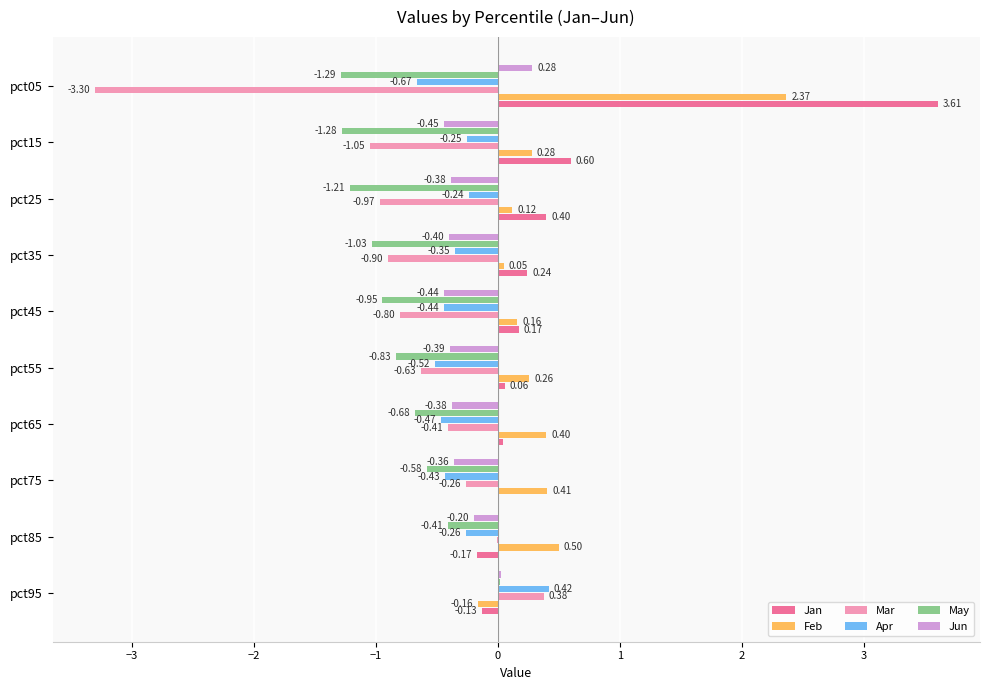

What is the sum of the Jan values at pct05 and pct55?

3.7